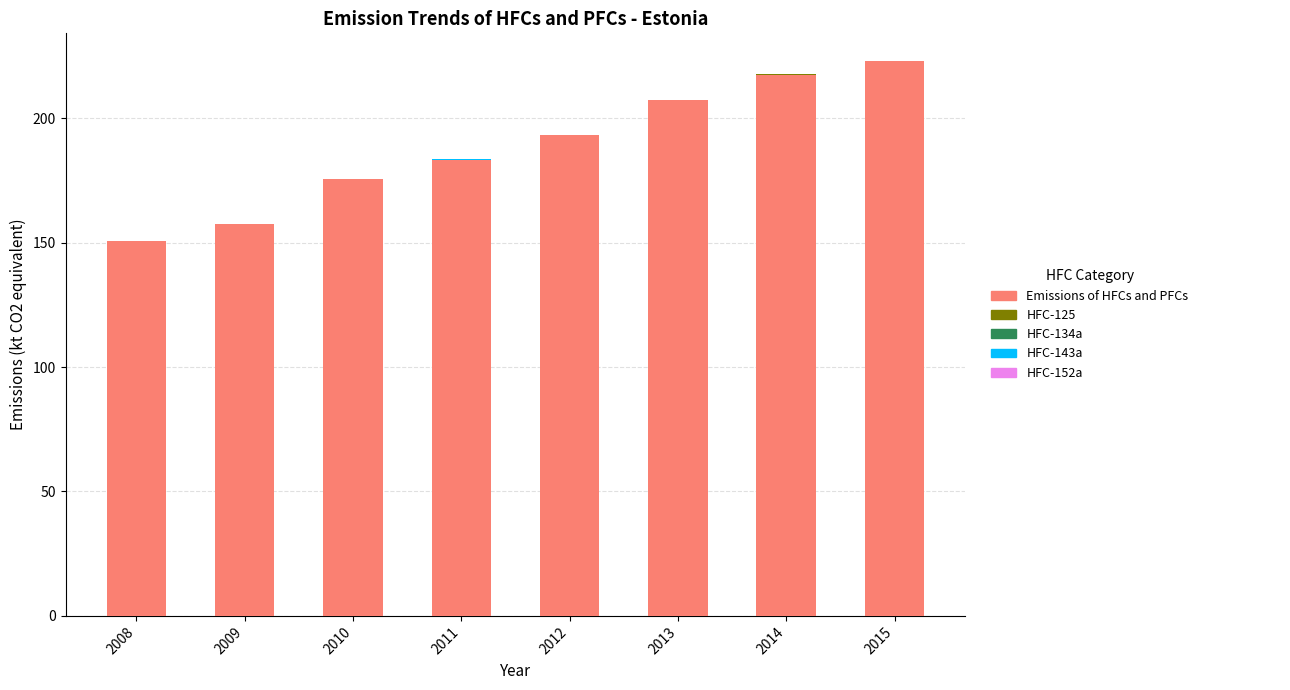

Count the number of data series in this chart.

5